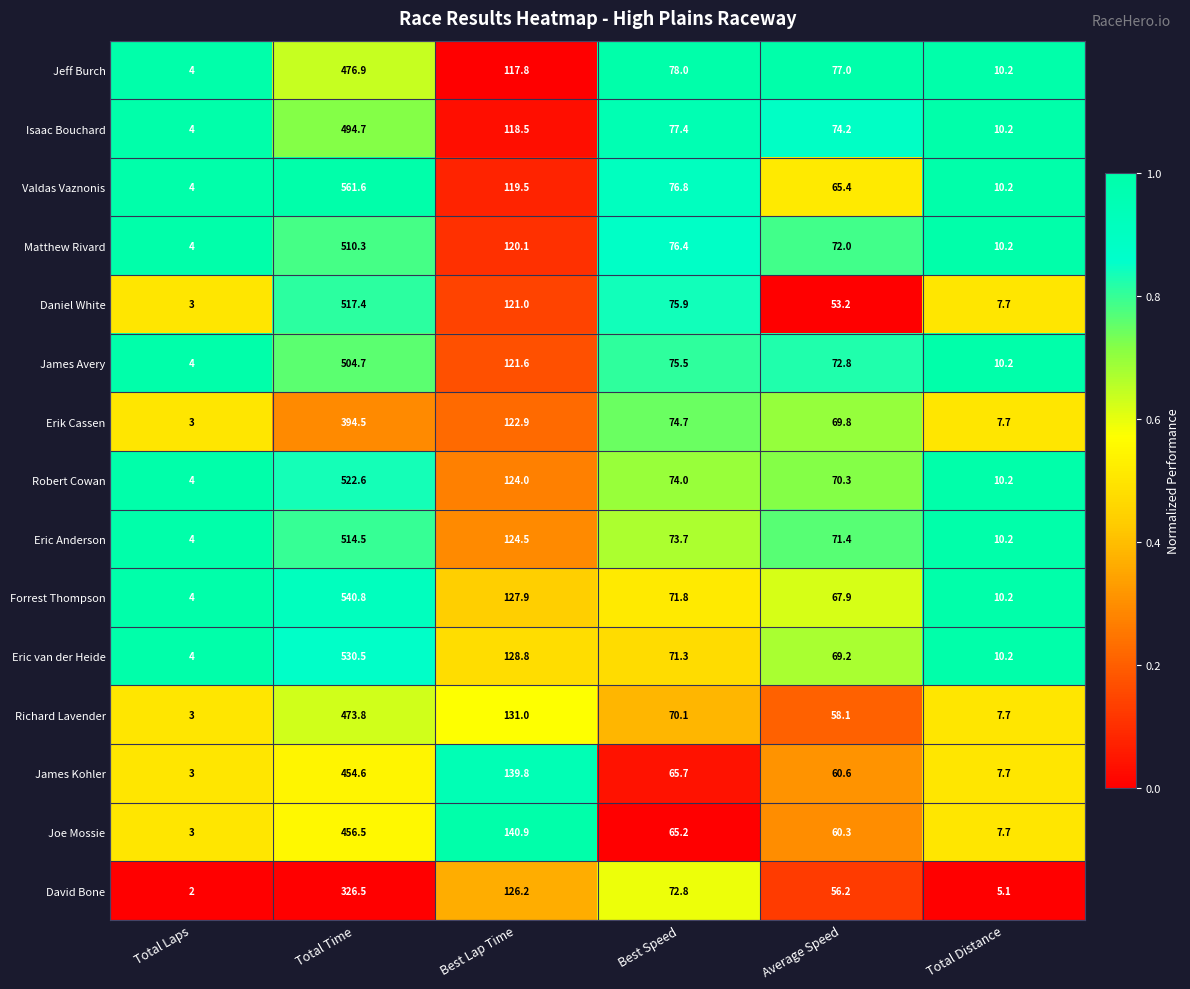

What is the difference between the Valdas Vaznonis values at Average Speed and Total Laps?

61.4